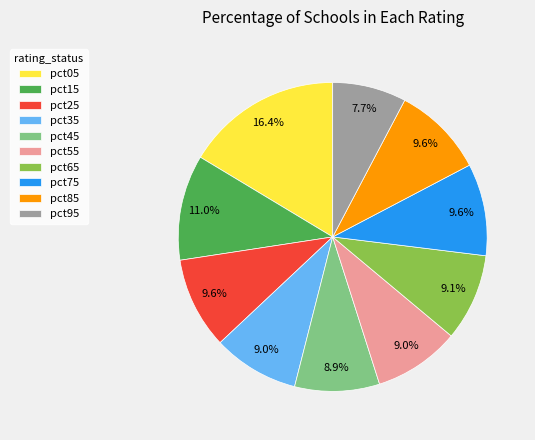

How many slices are in this pie chart?

10